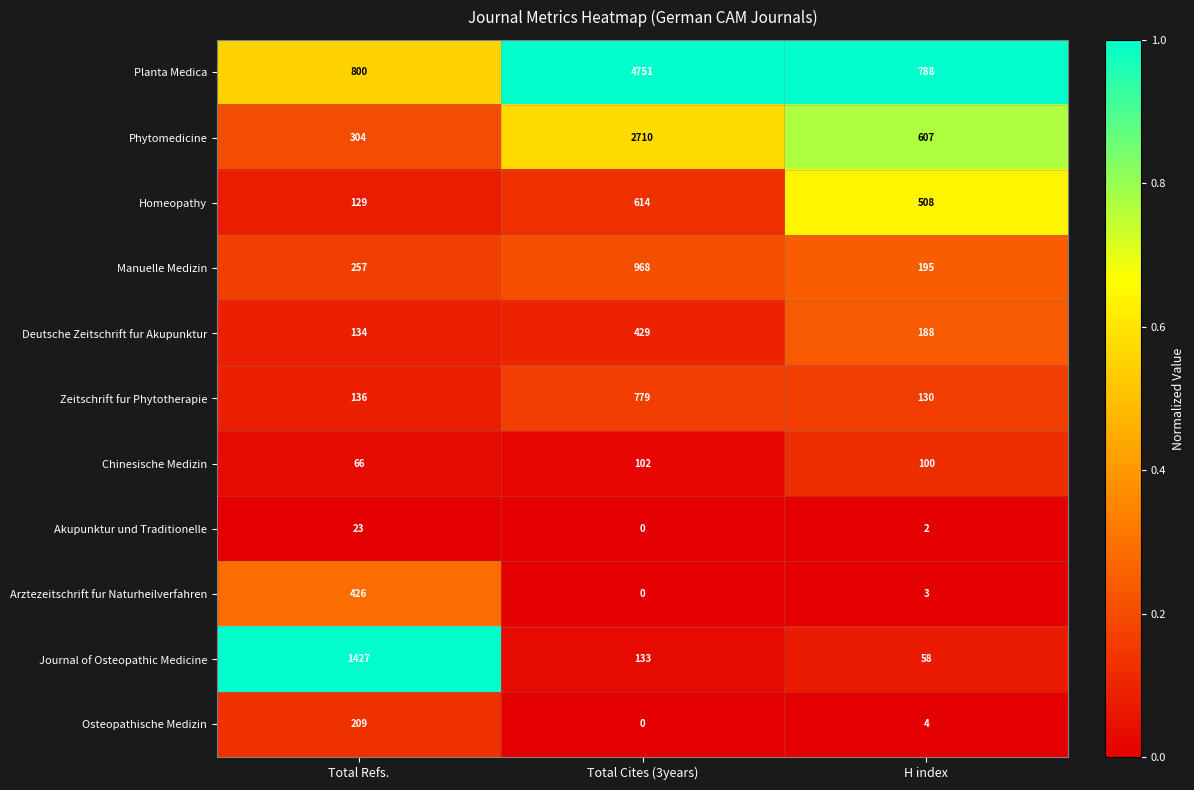

At which category is the sum across all series the highest?

Total Cites (3years)